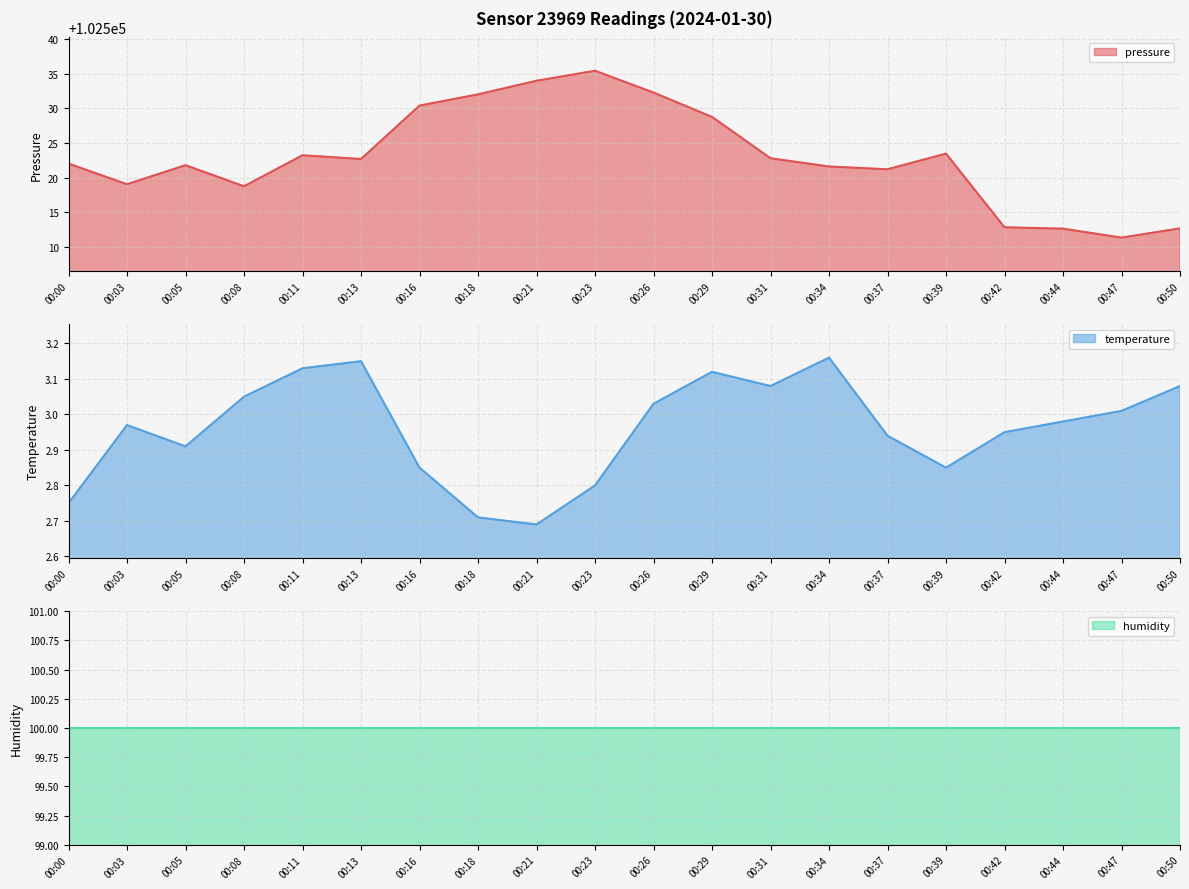

True or false: temperature and pressure cross at least once.

False